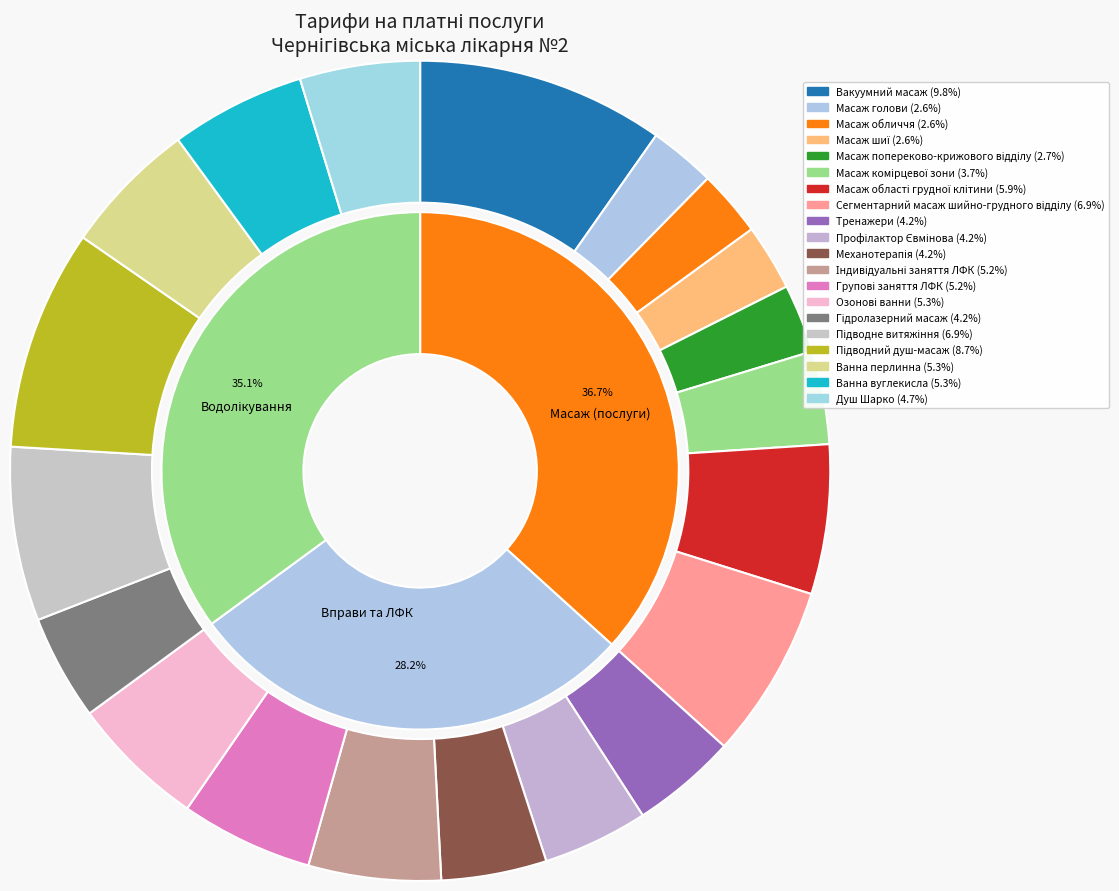

How many slices are in this pie chart?

20